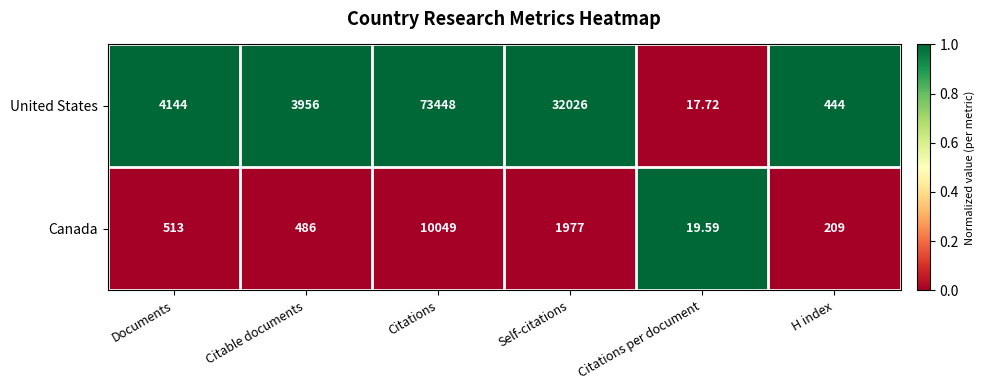

What is the spread (max minus min) of values at Citable documents?

3470.0